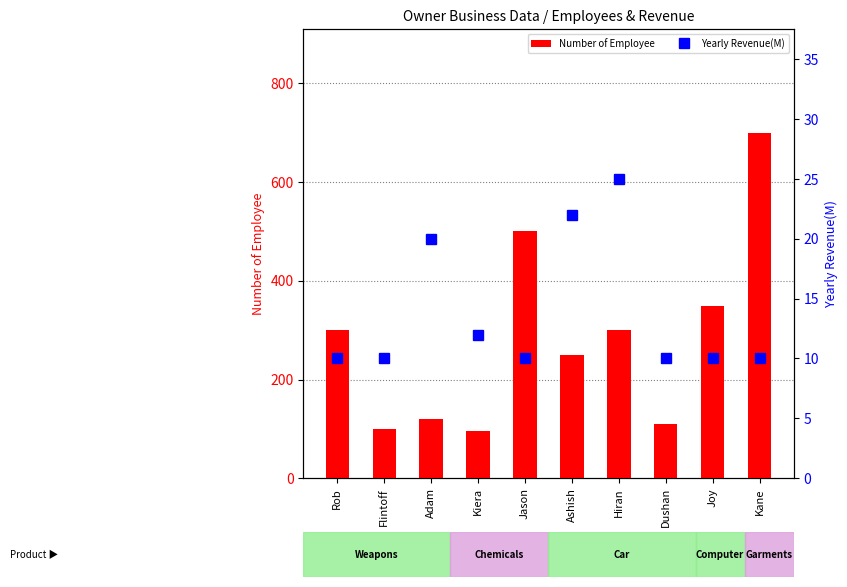

What is the maximum value shown in the chart?

700